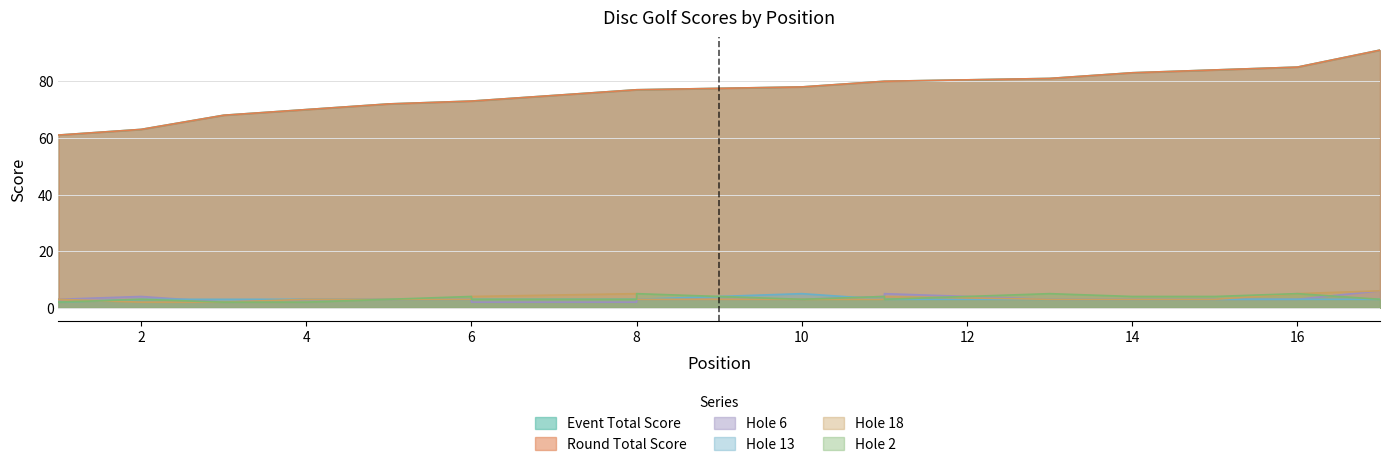

List the series in order of their peak value, highest first.

event_total_score, round_total_score, hole_6, hole_18, hole_13, hole_2